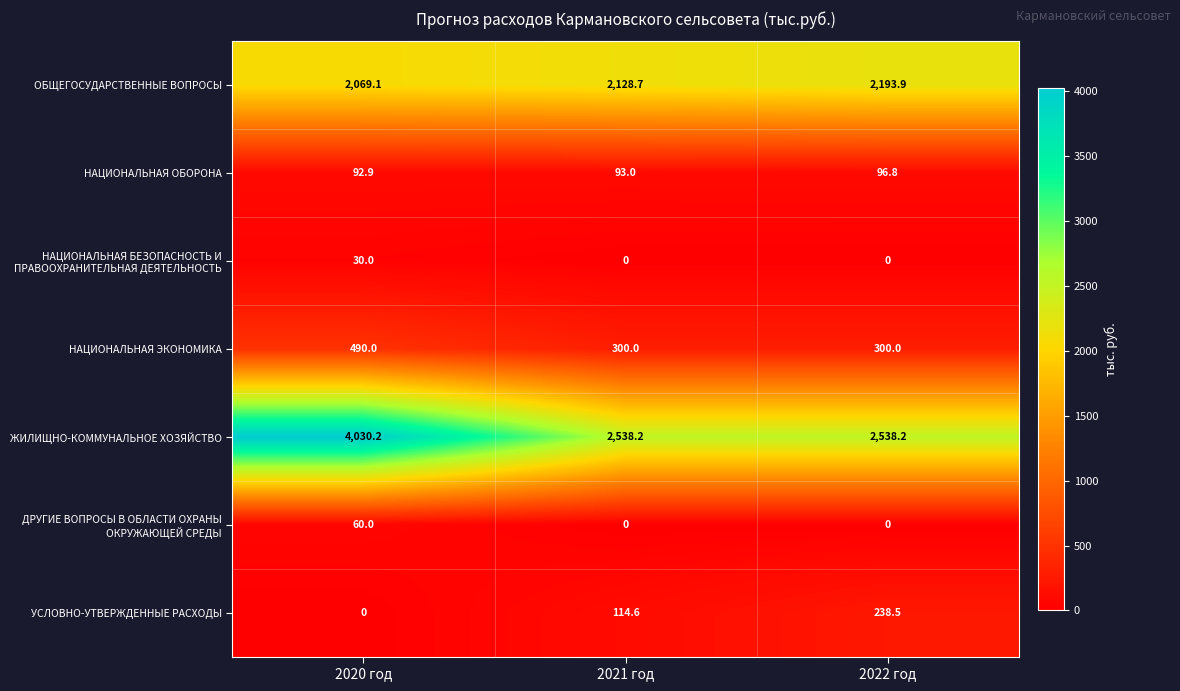

Which series has the widest spread of values?

ЖИЛИЩНО-КОММУНАЛЬНОЕ ХОЗЯЙСТВО